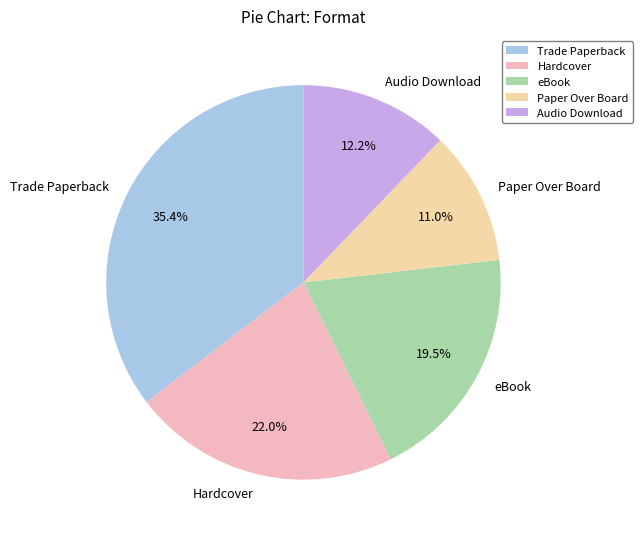

What percentage is the Paper Over Board slice, to the nearest percent?

11%